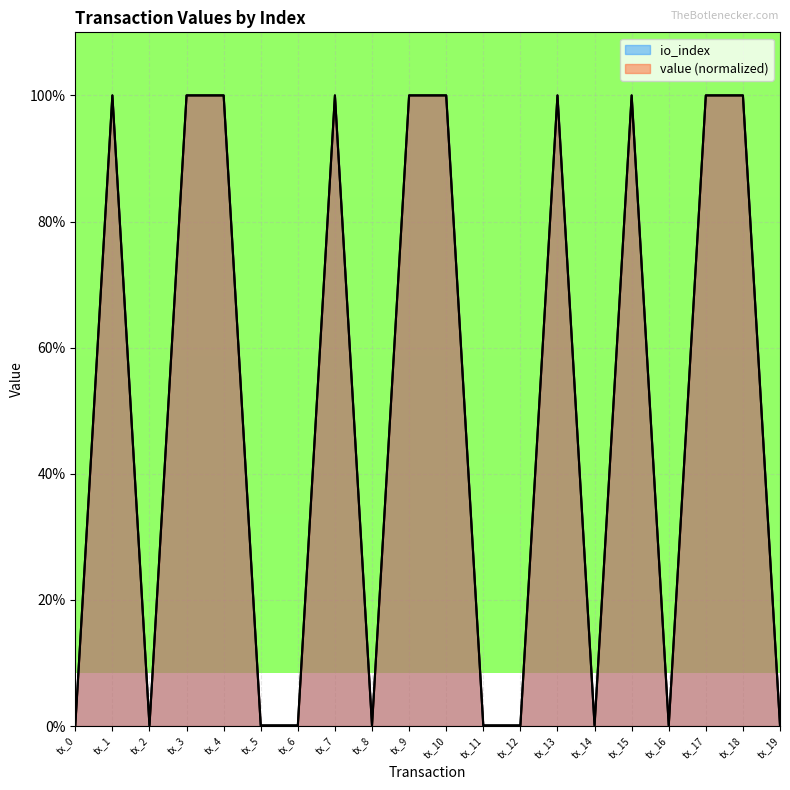

How many data points in value are less than 1?

10